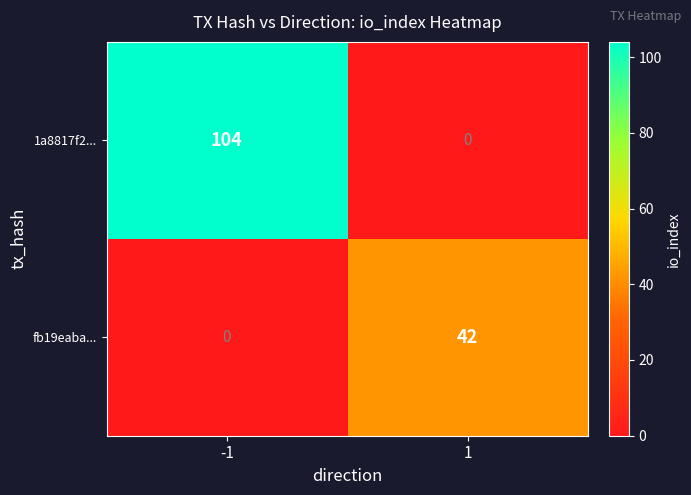

What is the maximum value shown in the chart?

104